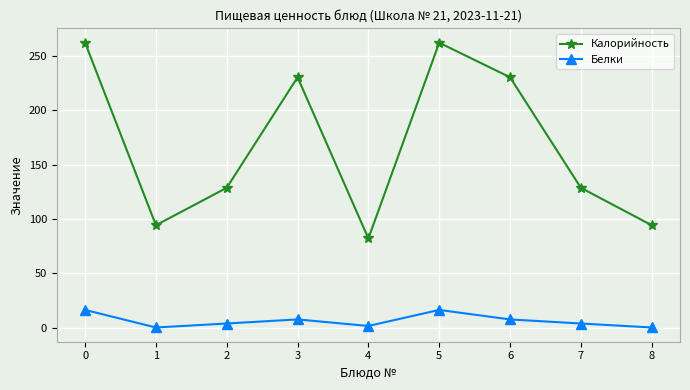

What is the value of the Белки point at the 3rd from the left?

3.7